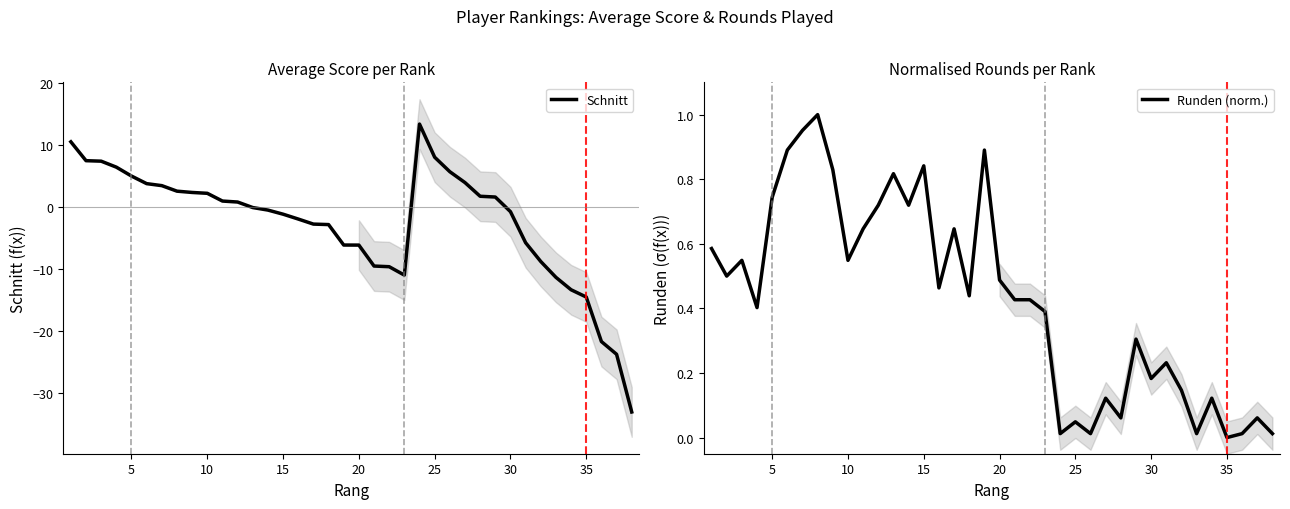

True or false: Schnitt and Runden (norm.) intersect in this chart.

True